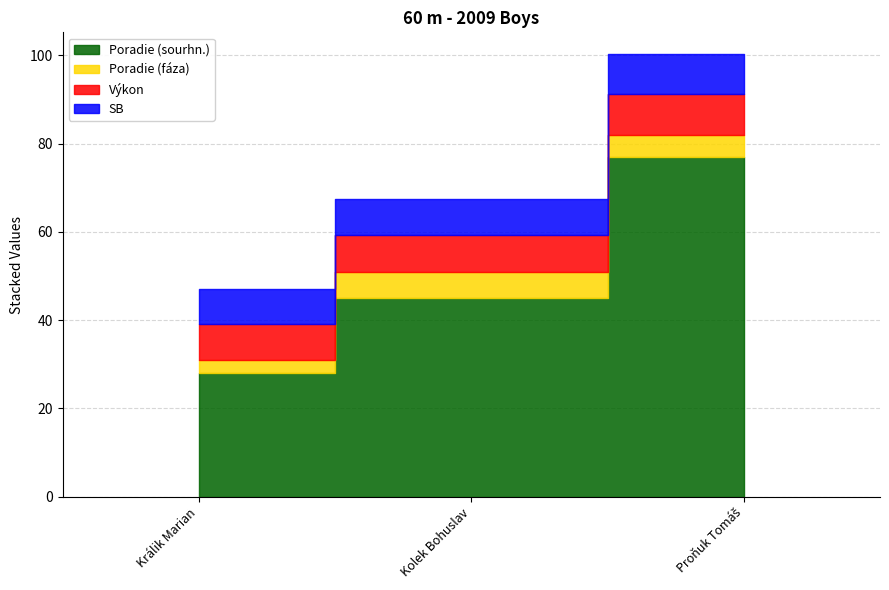

What is the difference between the maximum and second lowest values in the SB series?

0.8